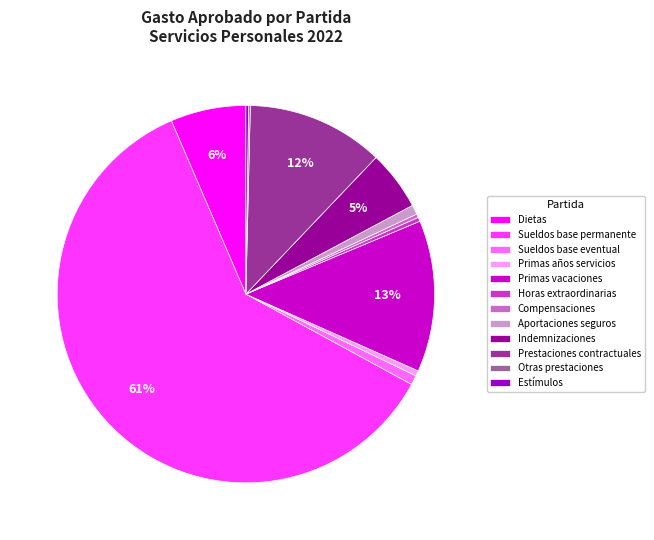

To the nearest percent, what portion does Indemnizaciones represent?

5%